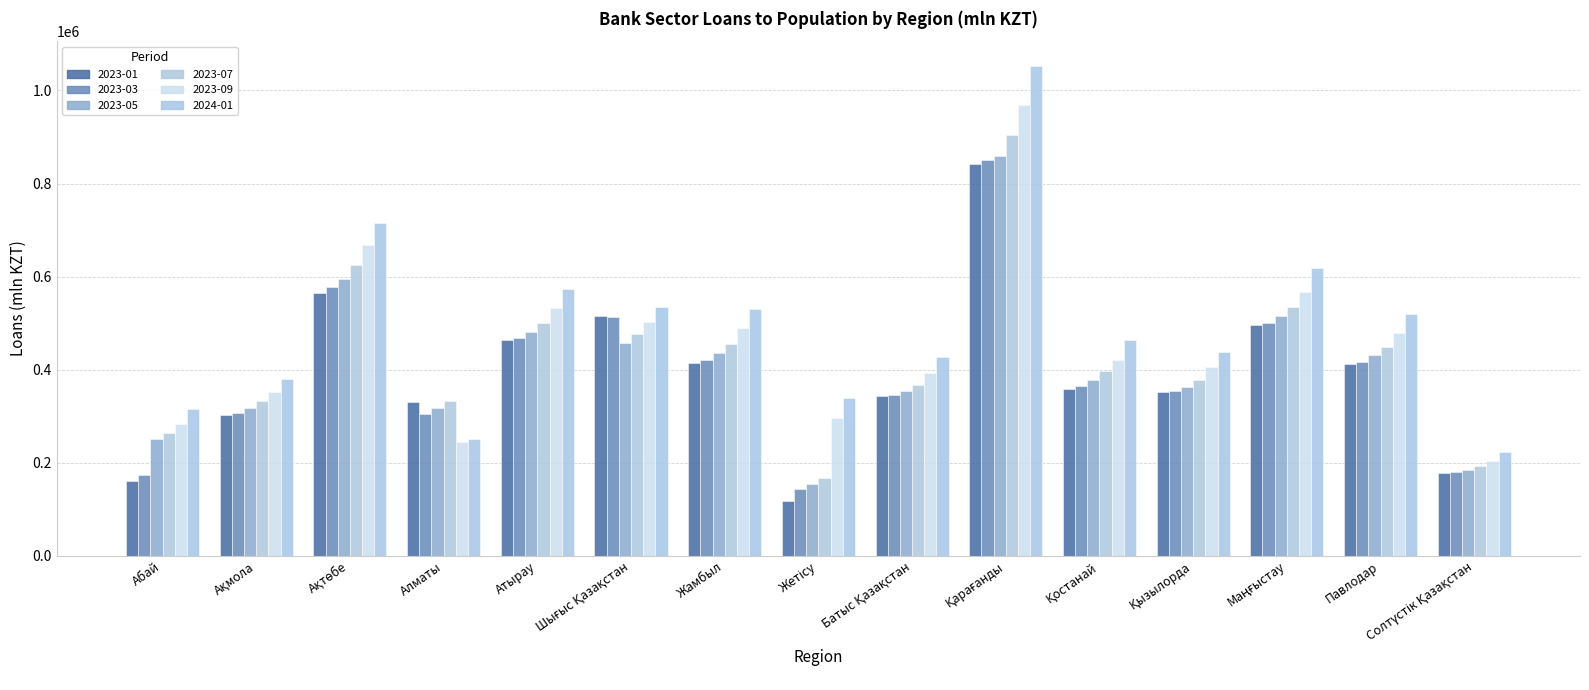

At which label does 2023-03 first exceed 365428?

Ақтөбе